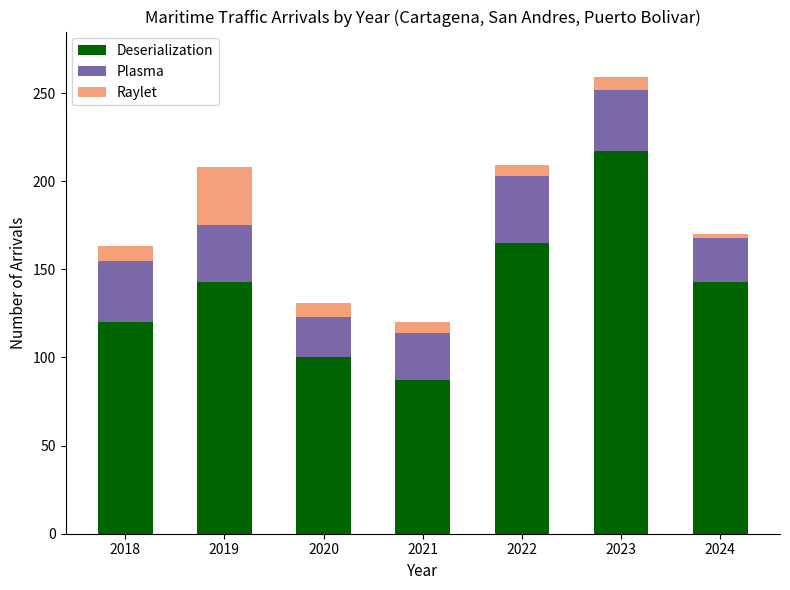

What are all the series names shown in the legend?

Deserialization, Plasma, Raylet